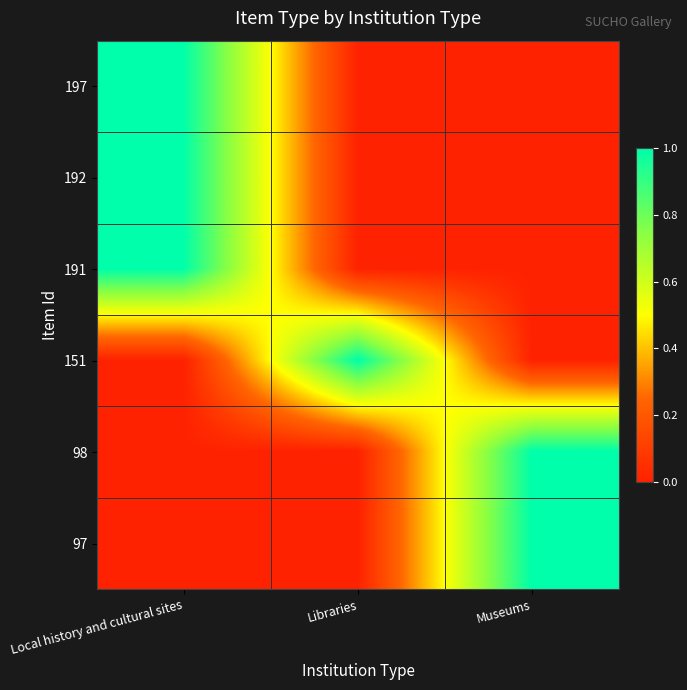

Between Local history and cultural sites and Libraries, which series saw the biggest shift?

197